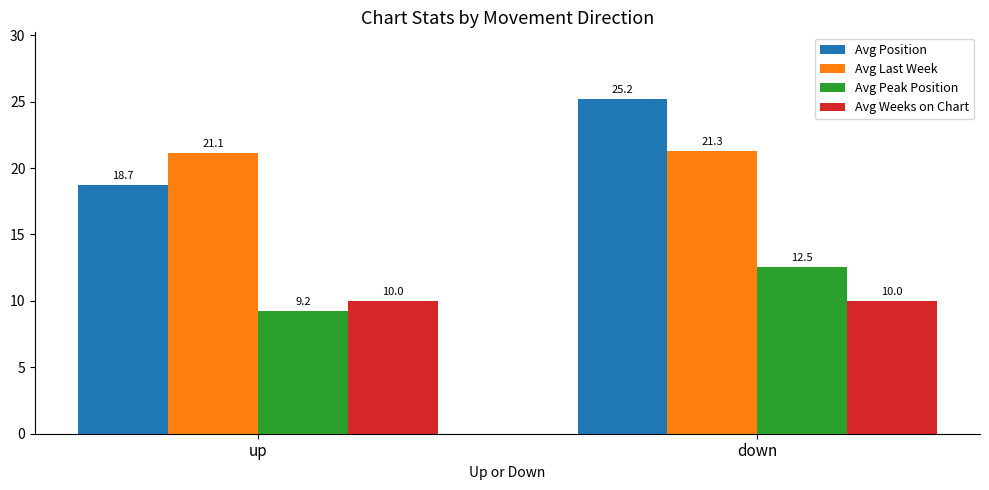

At how many categories does at least one series exceed 21?

2